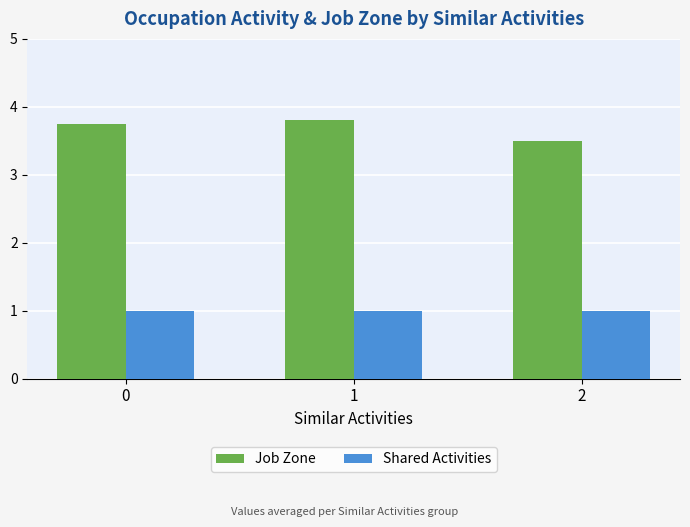

Rank the series by their maximum value, from highest to lowest.

Job Zone, Shared Activities